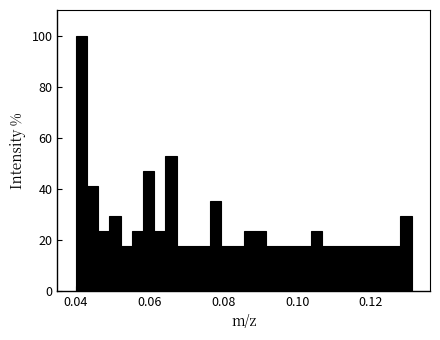

Read against the x-axis, roughly where is the centre of the tallest bar?

0.042